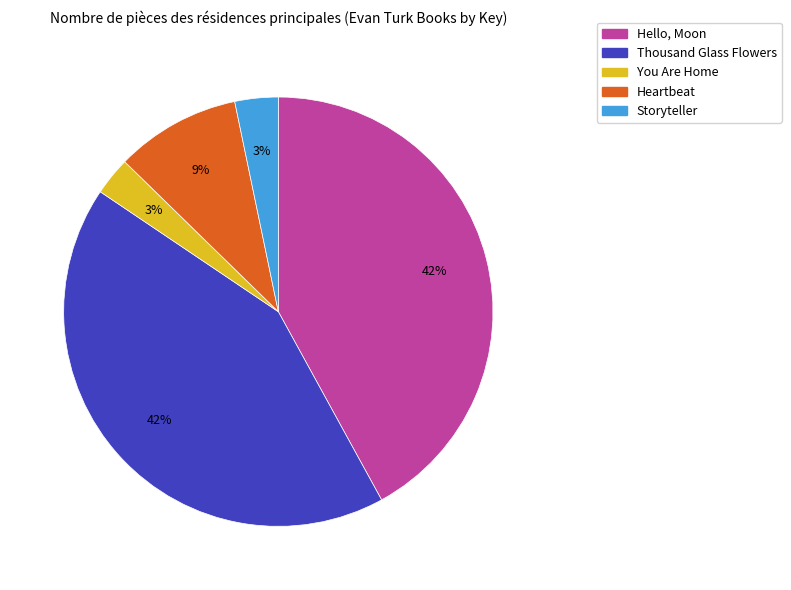

Count the number of slices in the pie.

5